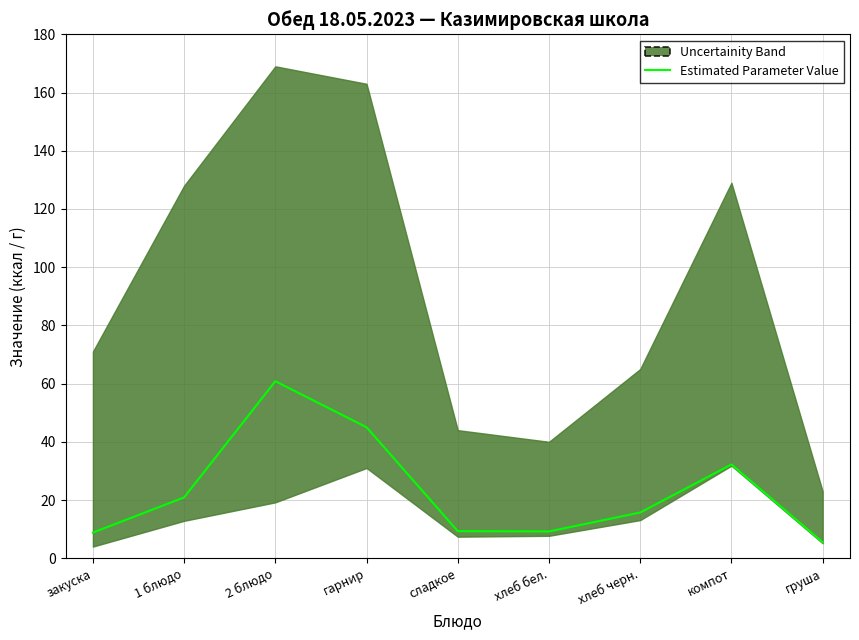

Which label corresponds to the smallest value in the chart?

груша